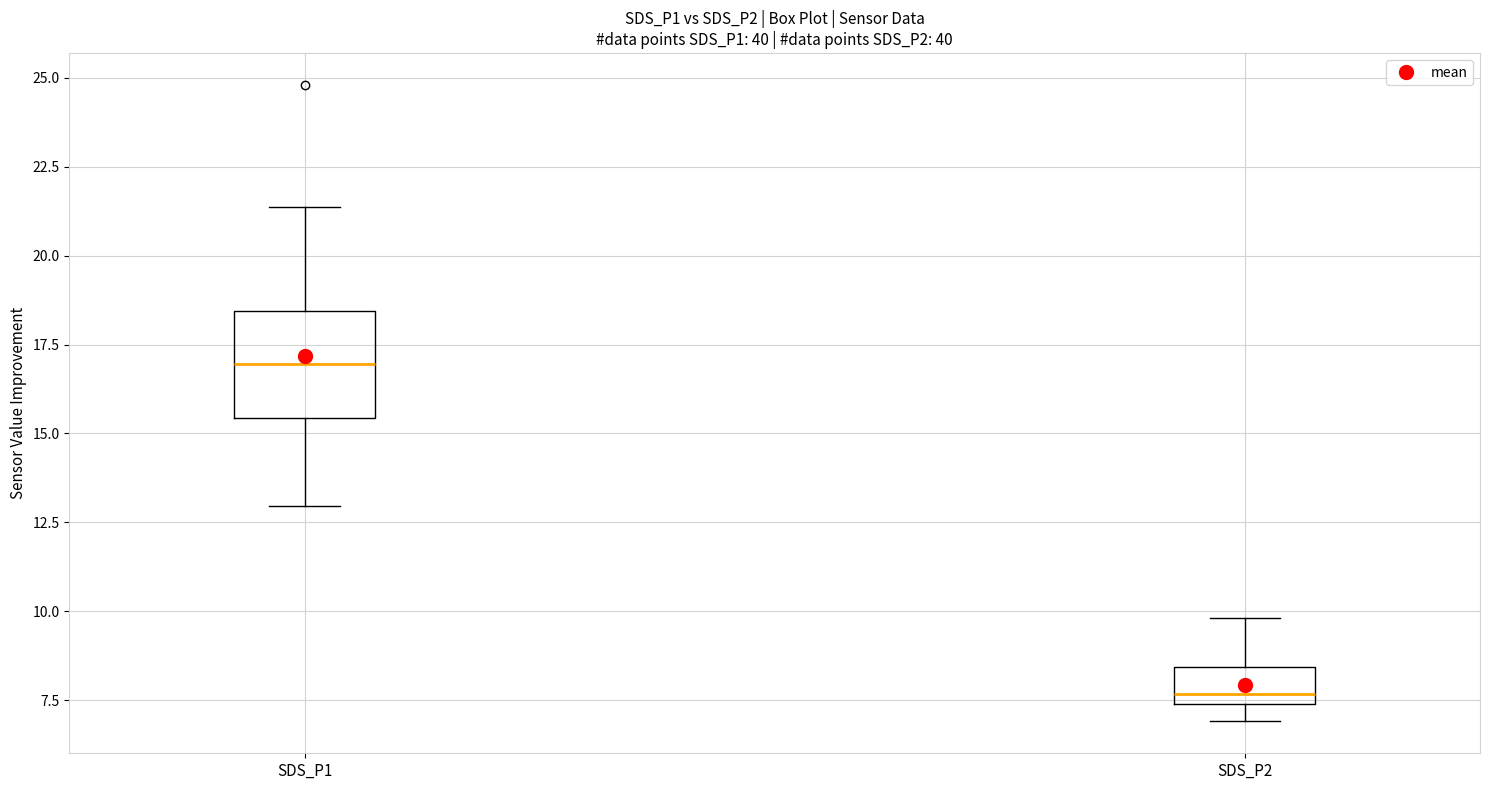

Which box is the tallest, from its lower edge to its upper edge?

SDS_P1